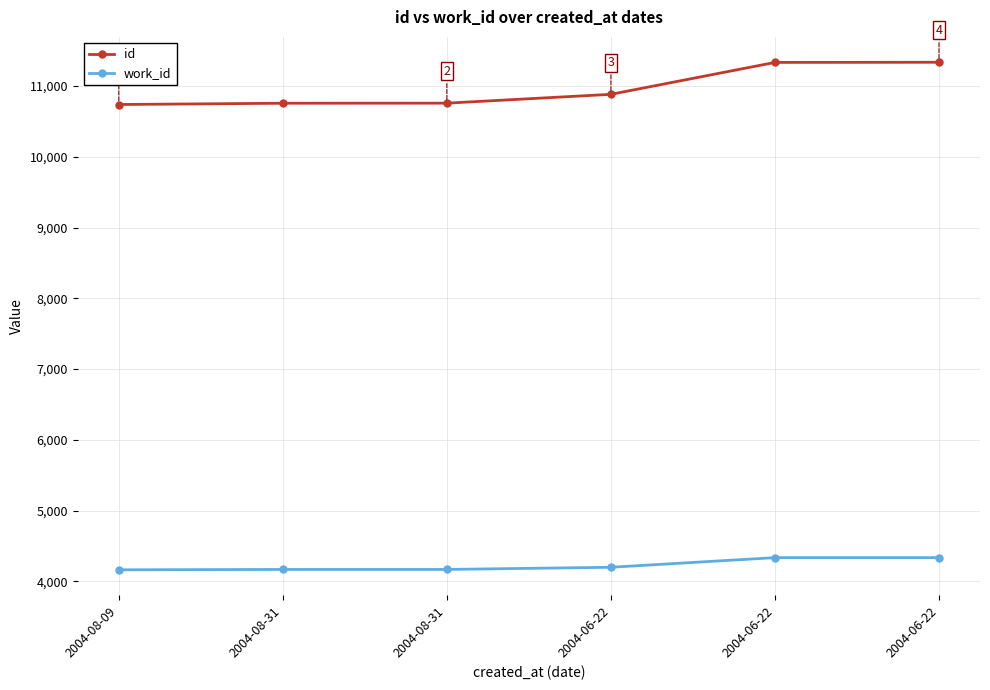

Does the chart have visible grid lines?

Yes